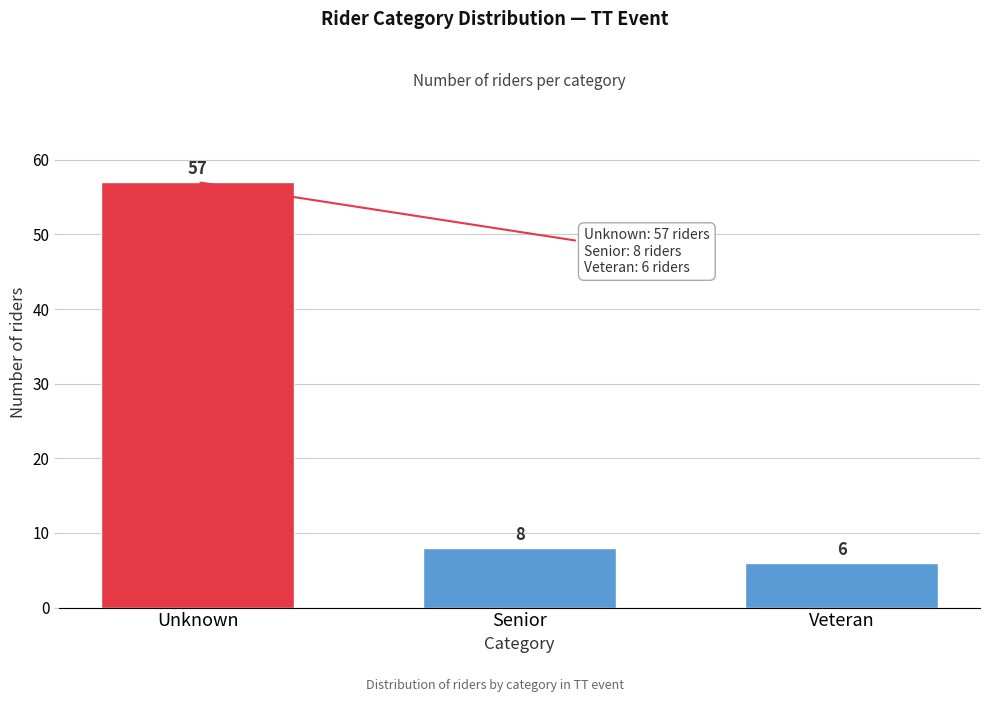

Reading left to right, what are all the values shown in this chart?

57	8	6